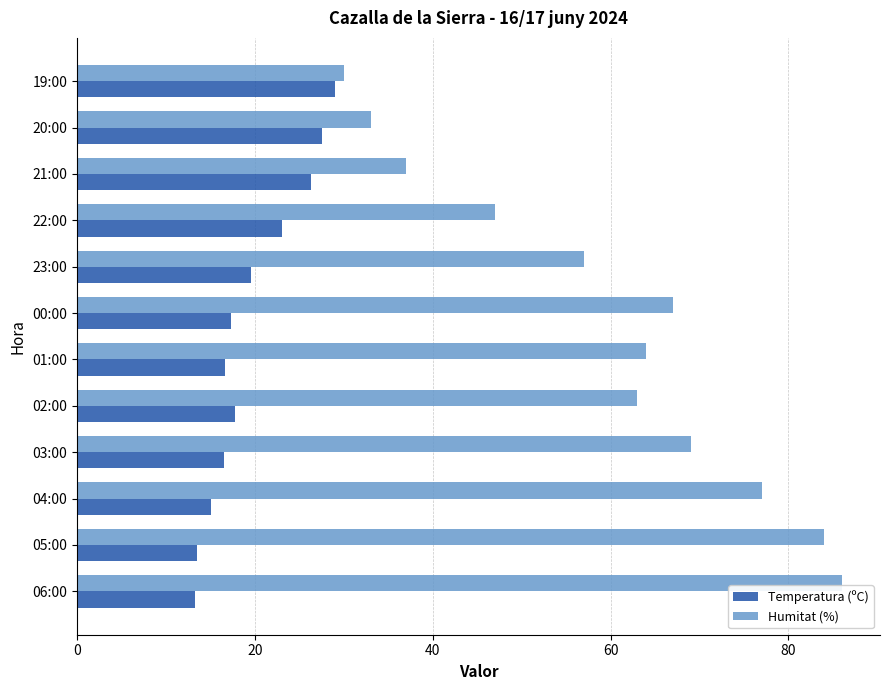

List the series in order of their overall mean, lowest first.

Temperatura (ºC), Humitat (%)